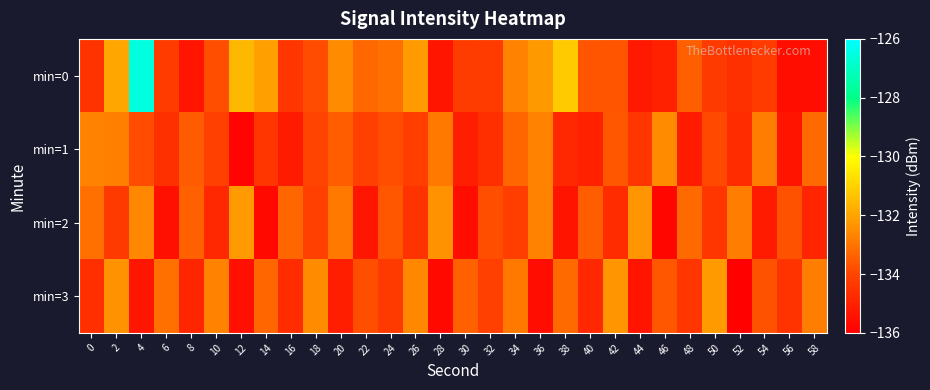

At which category is the sum across all series the highest?

4